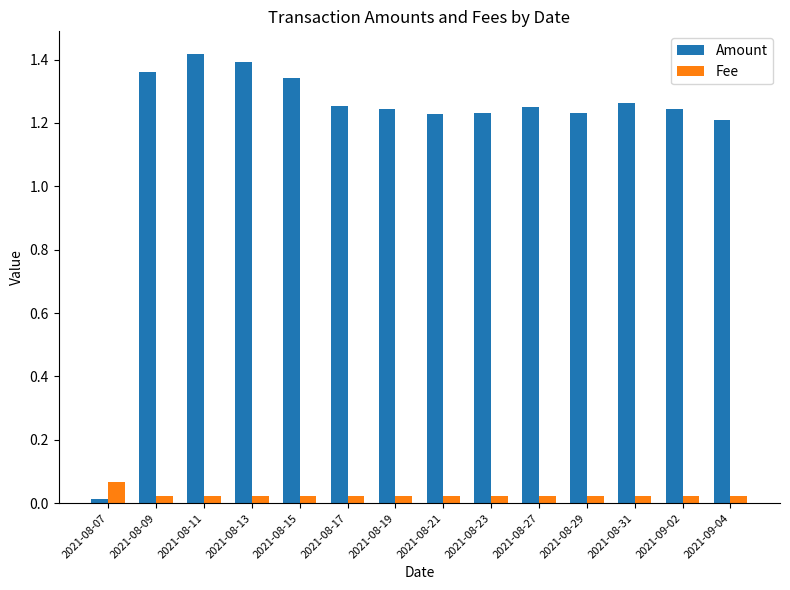

Count the number of data series in this chart.

2